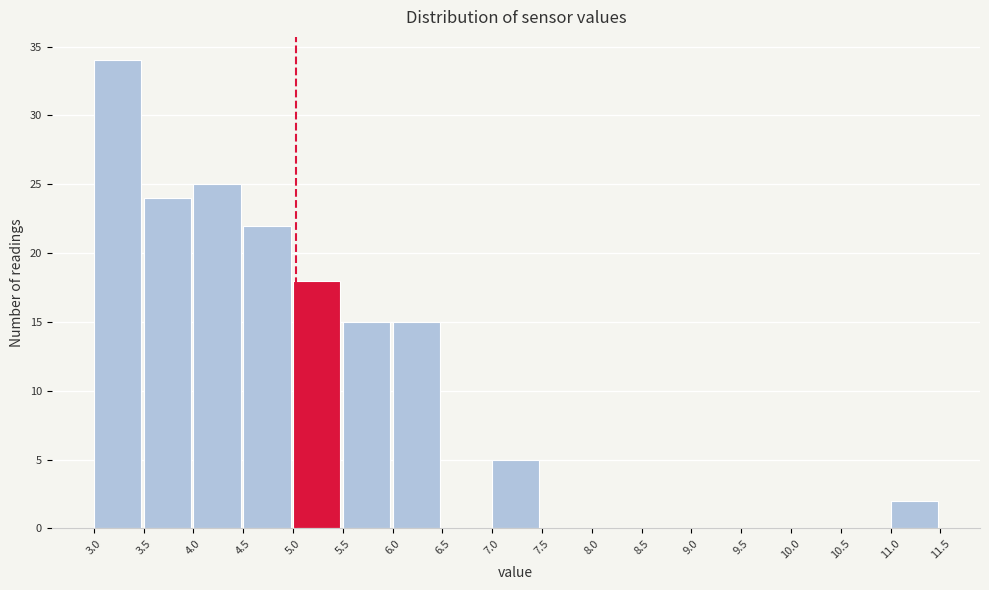

Reading left to right, list every bar in this chart as the range it spans on the x-axis followed by its height. The values are not printed on the chart, so give them approximately, as read against the axis.

3.0 to 3.5: 34
3.5 to 4.0: 24
4.0 to 4.5: 25
4.5 to 5.0: 22
5.0 to 5.5: 18
5.5 to 6.0: 15
6.0 to 6.5: 15
6.5 to 7.0: 0
7.0 to 7.5: 5
7.5 to 8.0: 0
8.0 to 8.5: 0
8.5 to 9.0: 0
9.0 to 9.5: 0
9.5 to 10.0: 0
10.0 to 10.5: 0
10.5 to 11.0: 0
11.0 to 11.5: 2